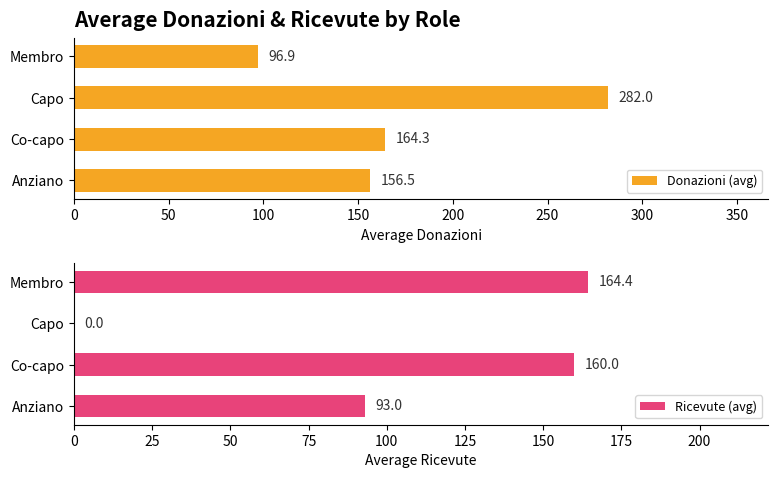

The Donazioni (avg) series shows 32.8 at Membro. True or false?

False